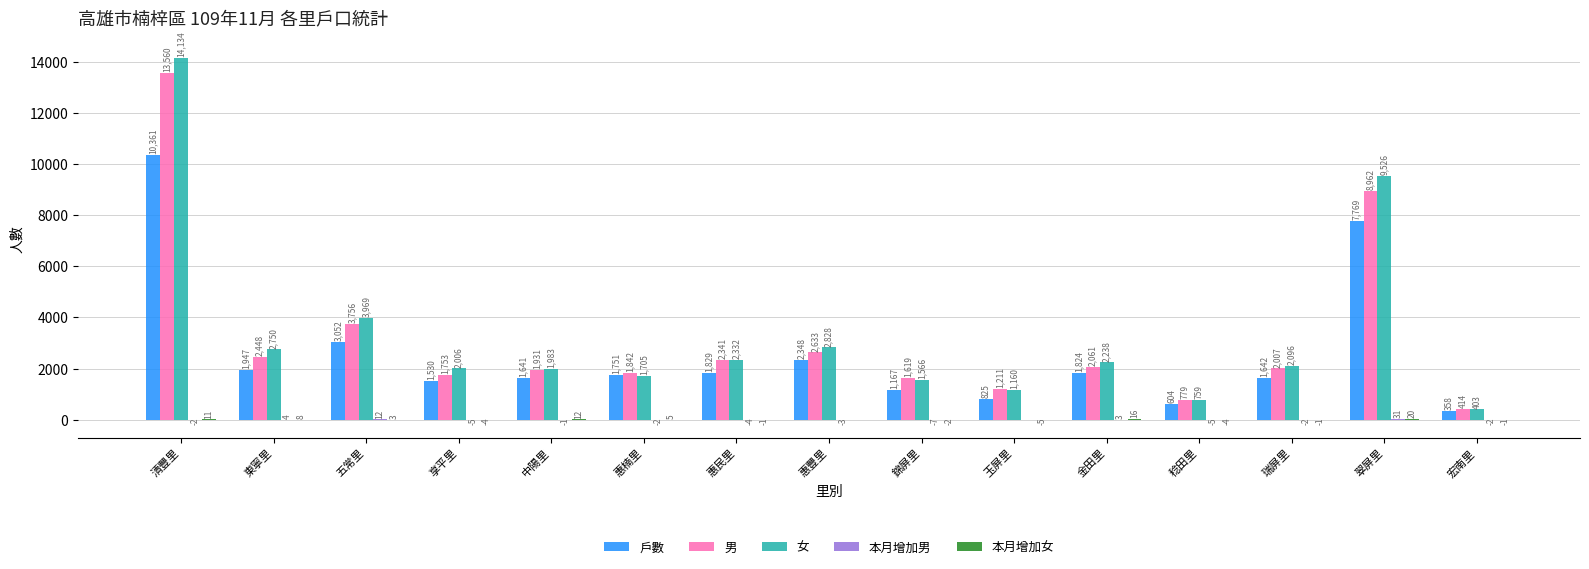

What is the maximum value shown in the chart?

14134